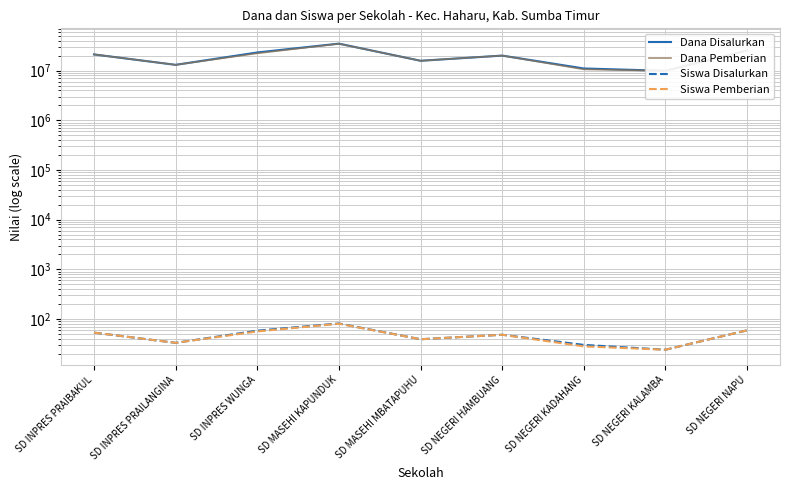

What is the difference between the highest and lowest values at SD INPRES PRAIBAKUL?

21149947